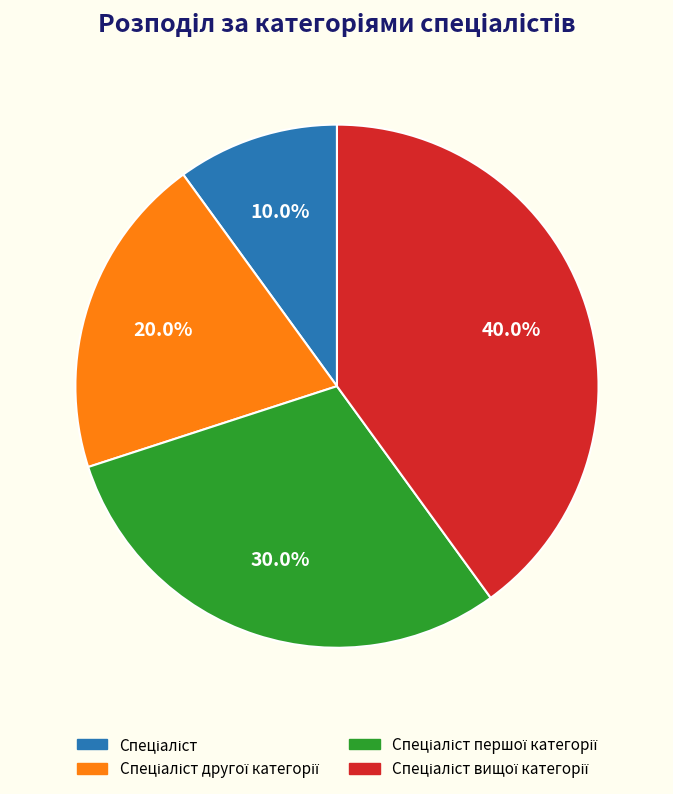

Does any single category account for the majority?

No